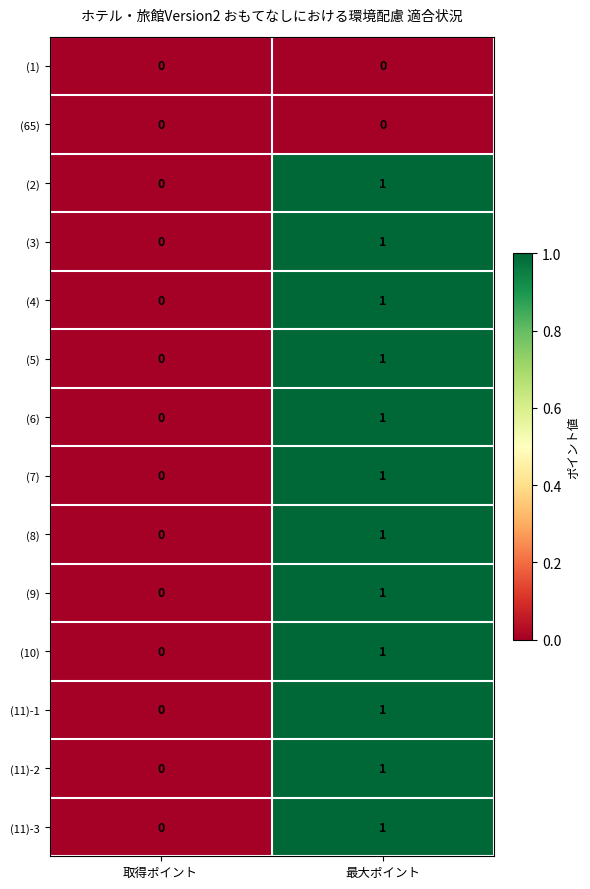

The value of (3) at 取得ポイント is 0. True or false?

True